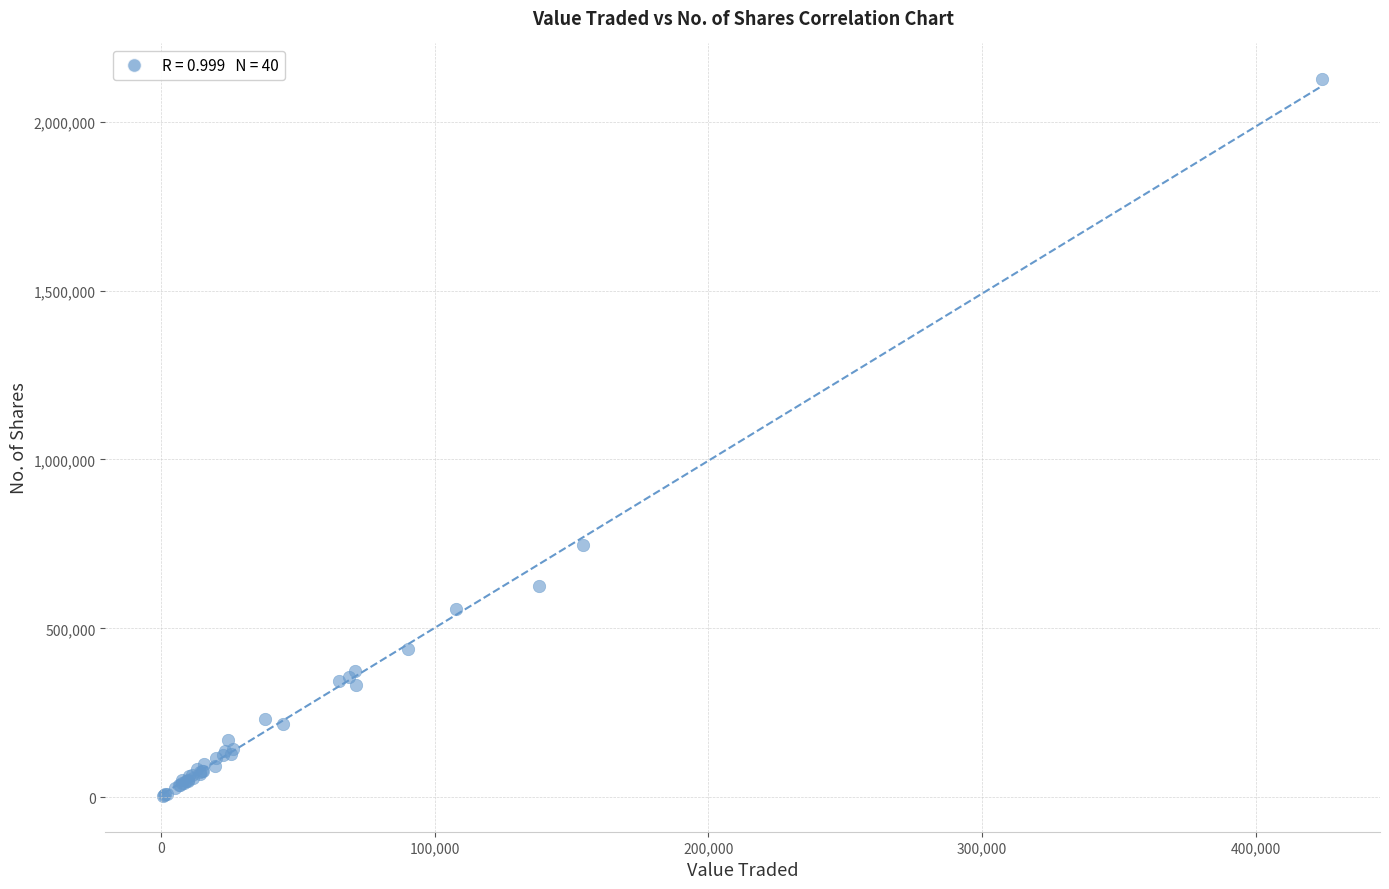

What Y value in the scatter plot is closest to 1064670?

747164